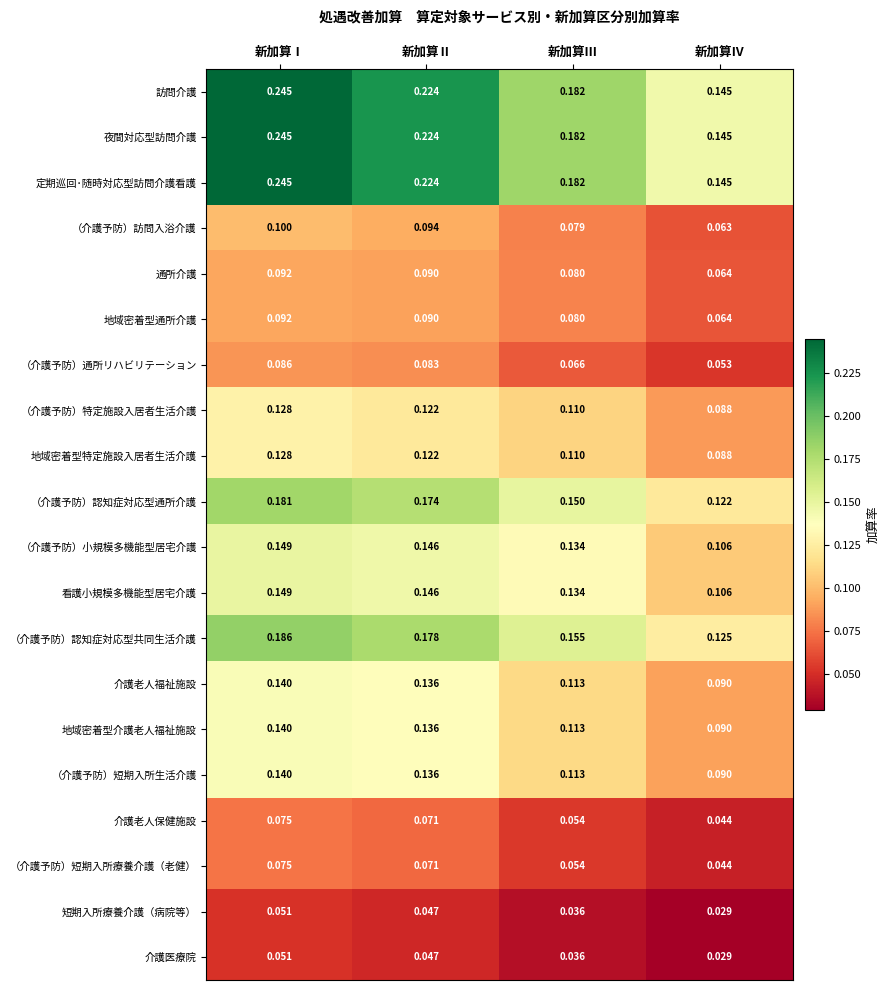

Is the value of 地域密着型介護老人福祉施設 at 新加算Ⅲ greater than the value of （介護予防）認知症対応型共同生活介護 at 新加算Ⅰ?

No